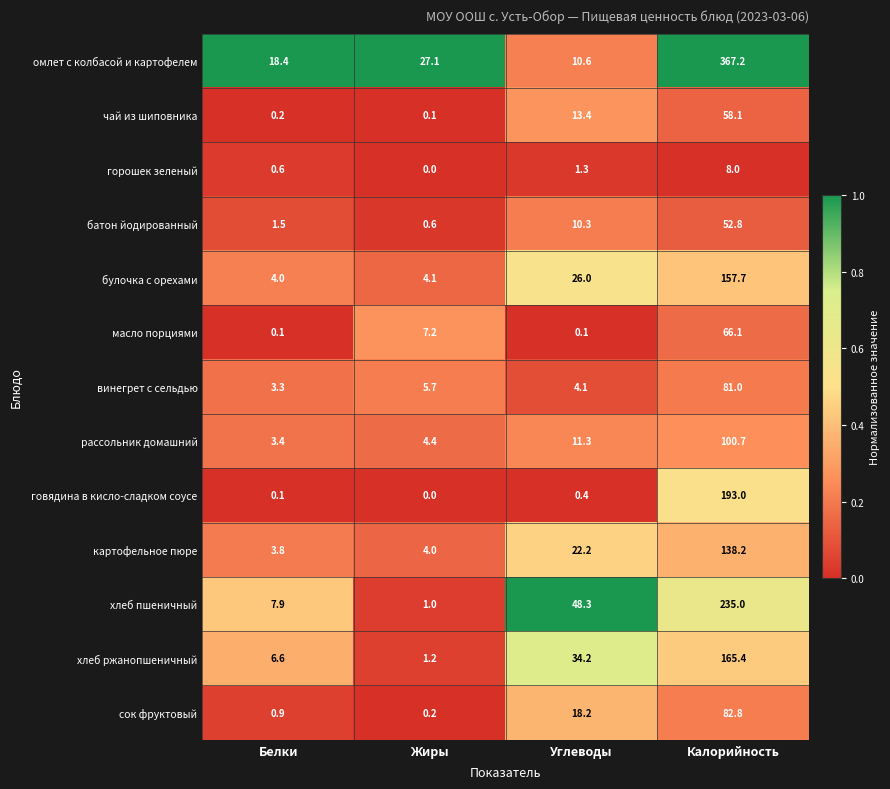

Rank the series at Углеводы from lowest to highest value.

масло порциями, говядина в кисло-сладком соусе, горошек зеленый, винегрет с сельдью, батон йодированный, омлет с колбасой и картофелем, рассольник домашний, чай из шиповника, сок фруктовый, картофельное пюре, булочка с орехами, хлеб ржанопшеничный, хлеб пшеничный